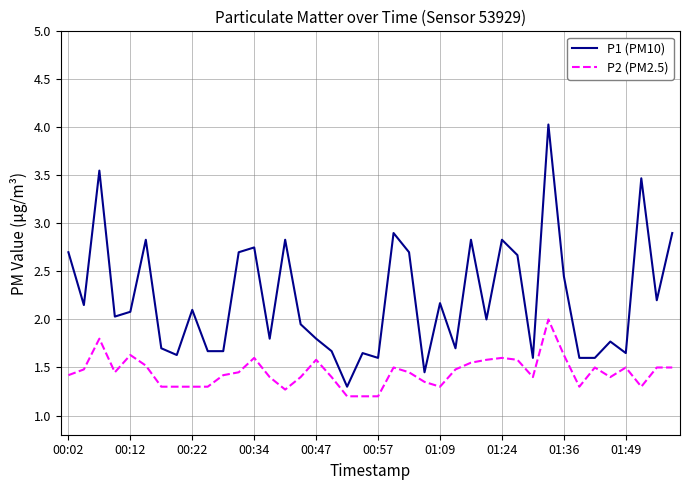

List the series in order of their overall mean, highest first.

P1 (PM10), P2 (PM2.5)